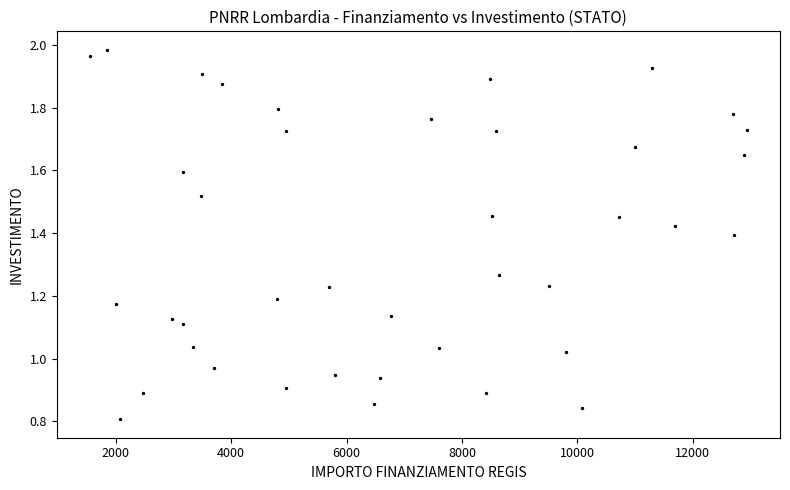

What is the range of X values (max minus min)?

11391.9